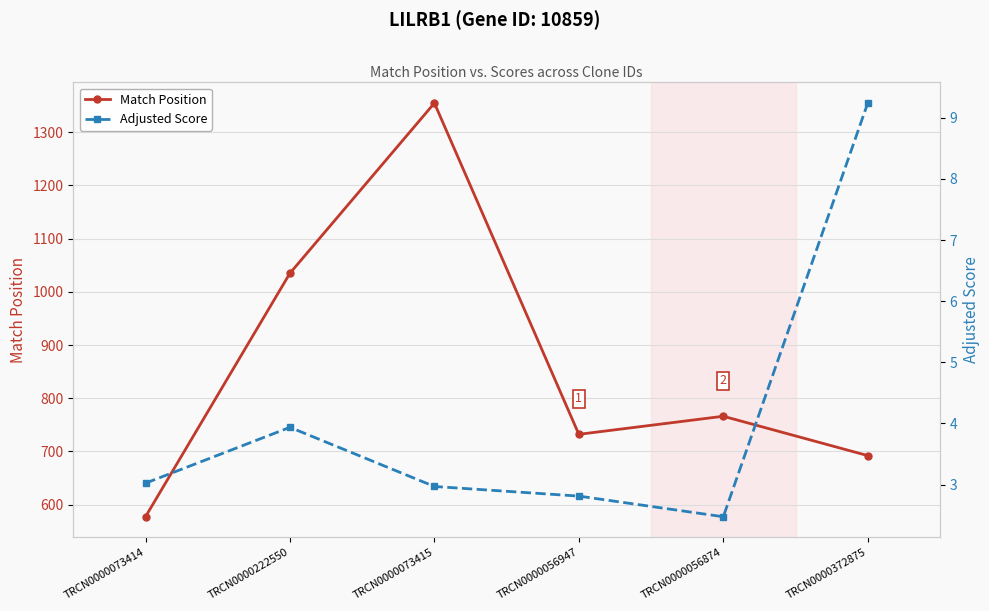

Reading left to right, extract all data points from this chart.

Match Position: 577.0	1035.0	1355.0	732.0	766.0	692.0
Adjusted Score: 3.0	3.9	3.0	2.8	2.5	9.2